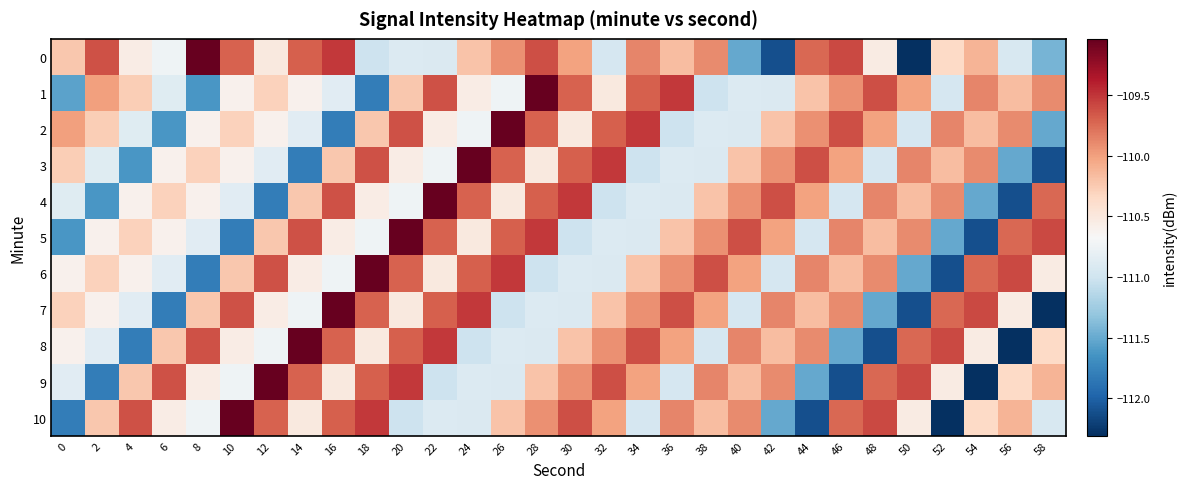

Which category has the highest value across all series?

8